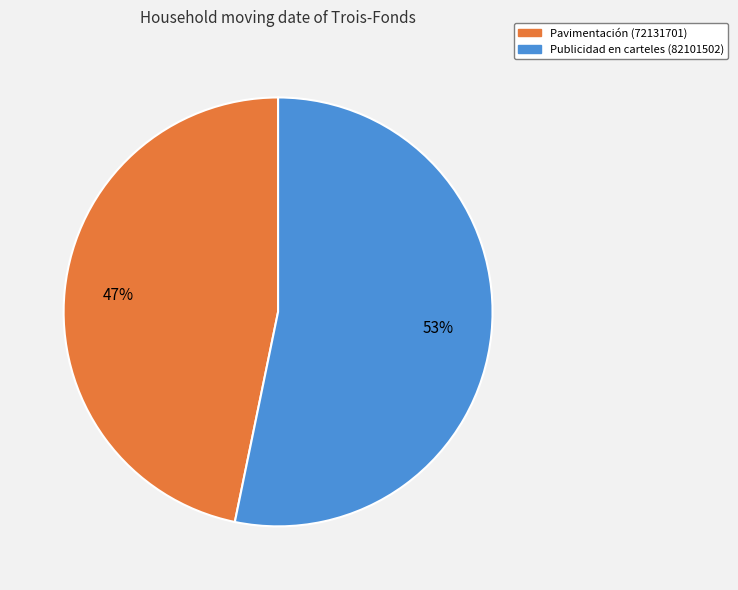

What is the largest slice in the pie chart?

Publicidad en carteles